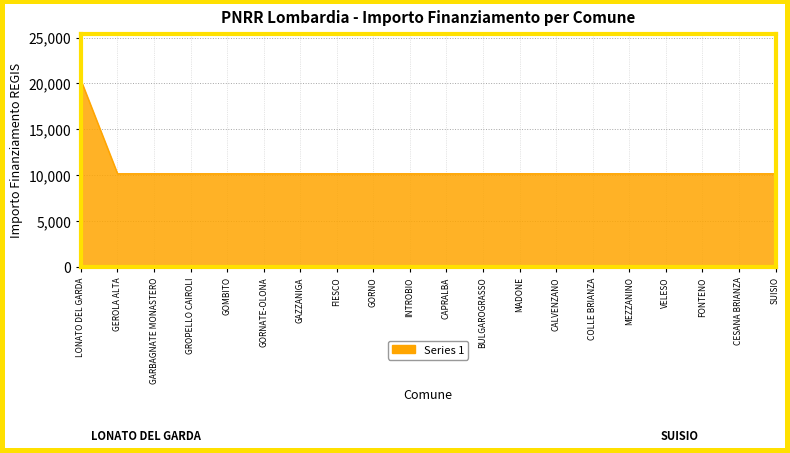

What is the difference between the maximum and minimum values?

10172